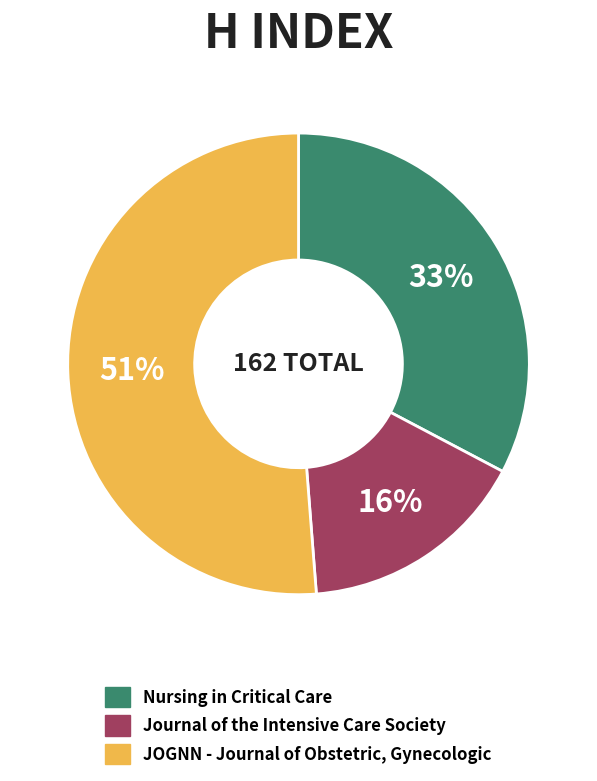

What is the largest slice in the pie chart?

JOGNN - Journal of Obstetric, Gynecologic